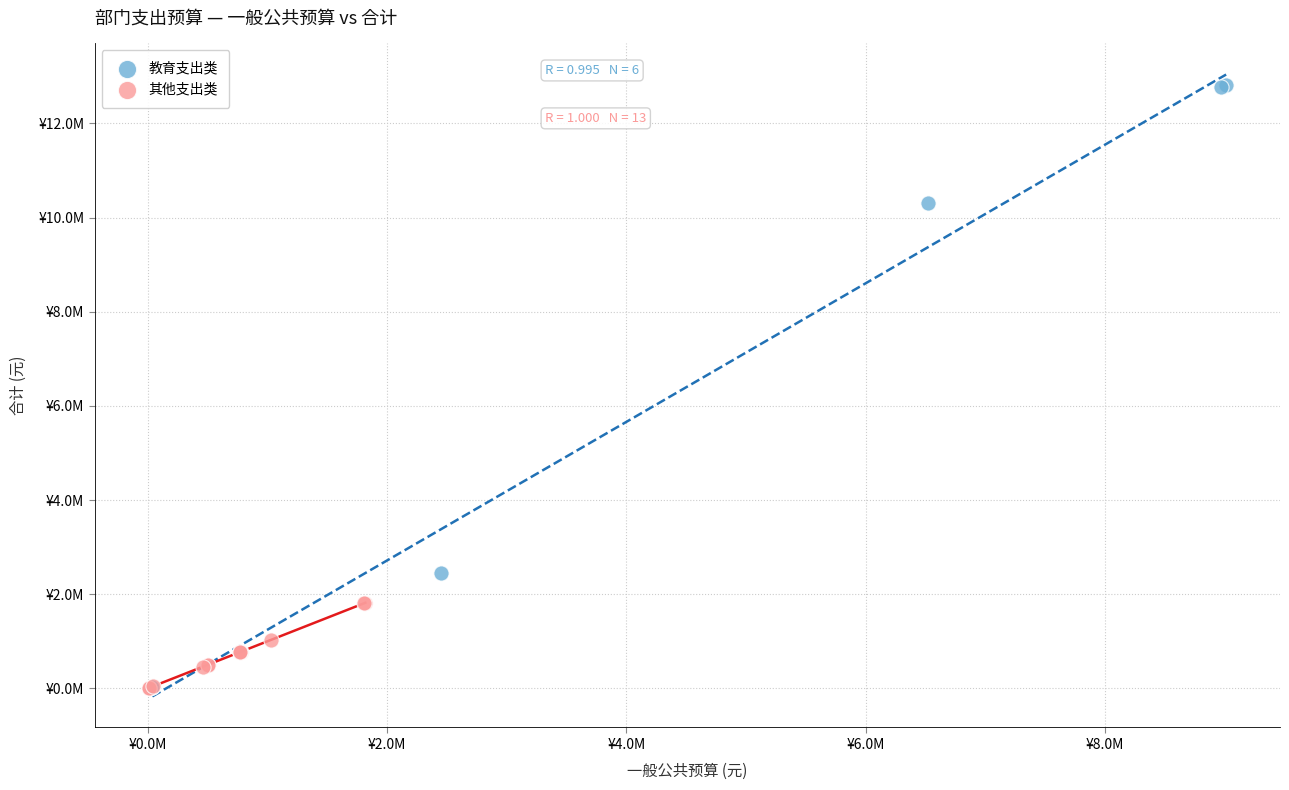

Which series reaches the maximum Y coordinate?

教育支出类